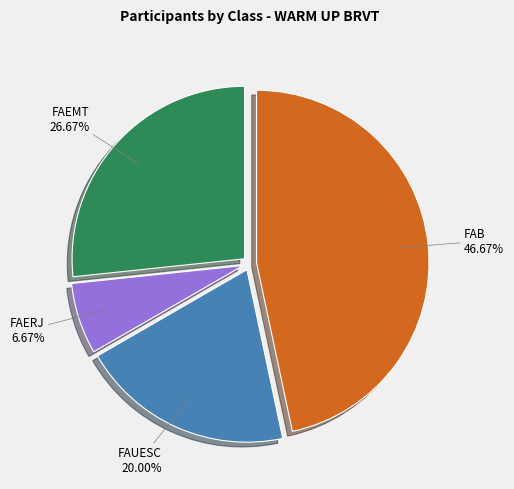

Is there any slice that represents more than half of the pie?

No